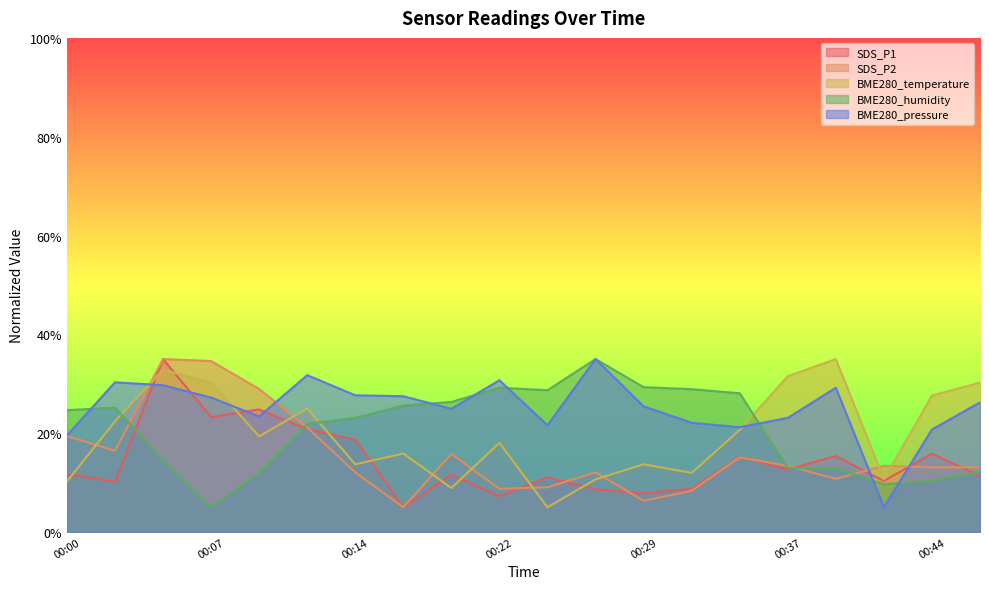

What is the approximate value of BME280_temperature at 00:14?

13.7